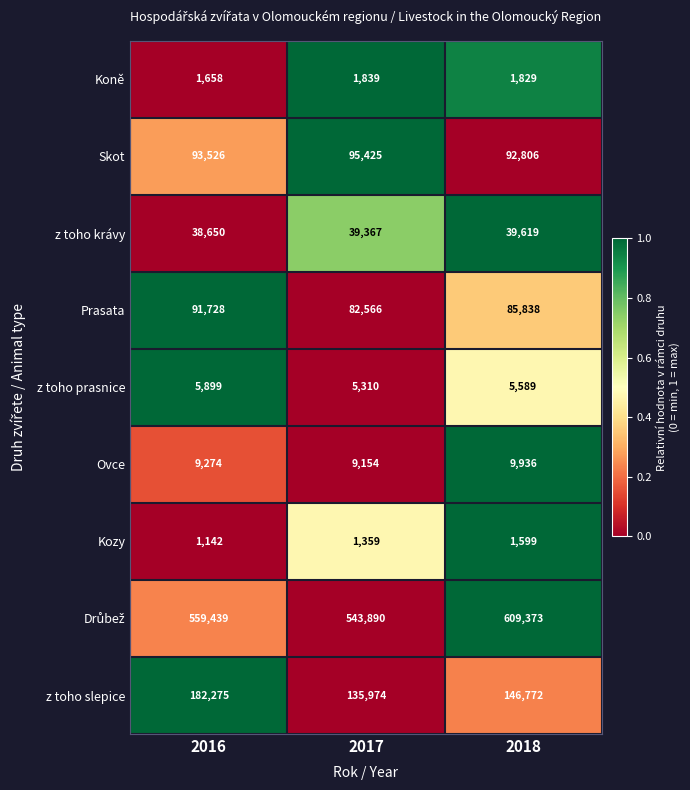

At which category does the chart reach its minimum across all series?

2016